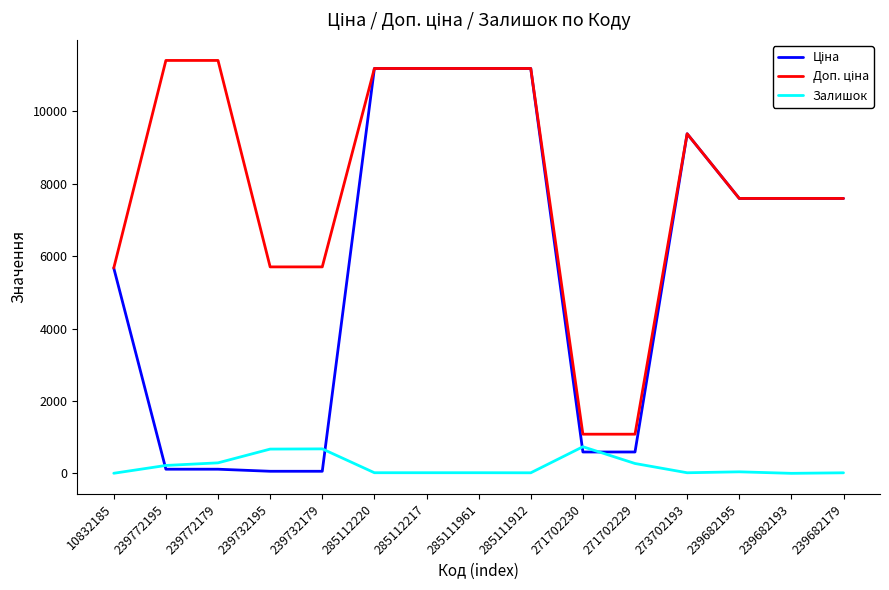

What is the highest value of the Залишок series?

735.0